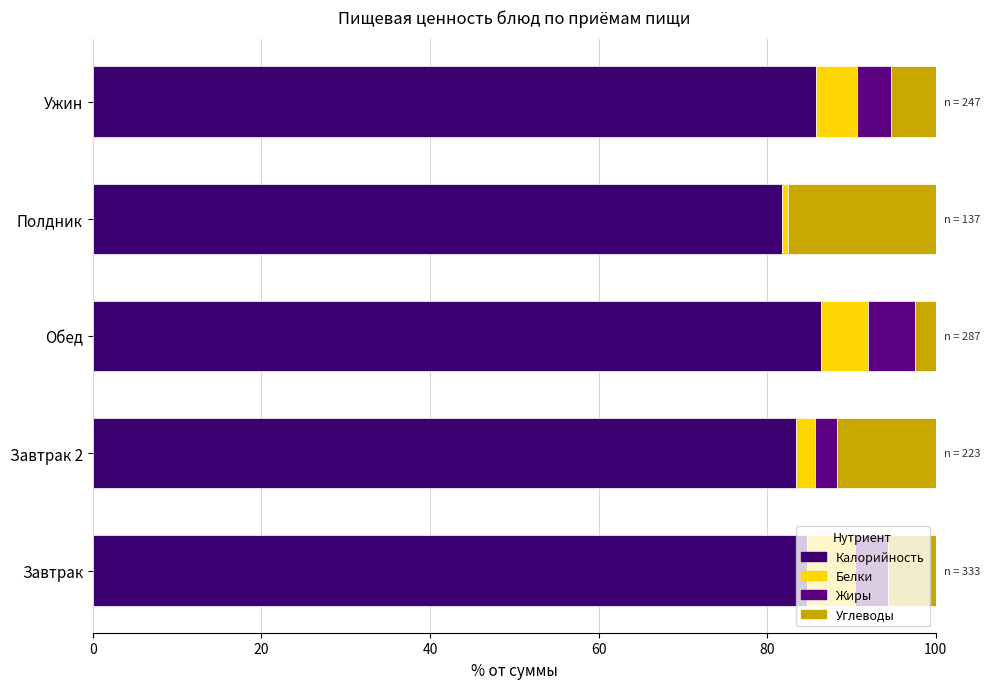

How many distinct data groups are displayed?

4